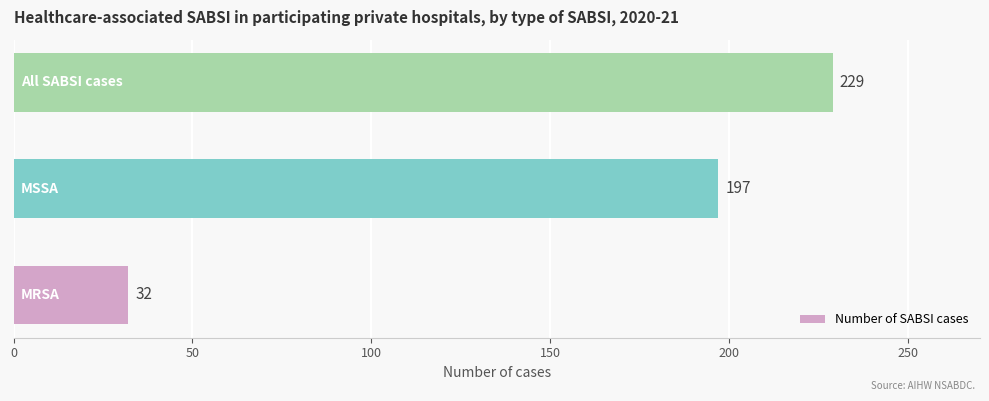

How many distinct data groups are displayed?

1